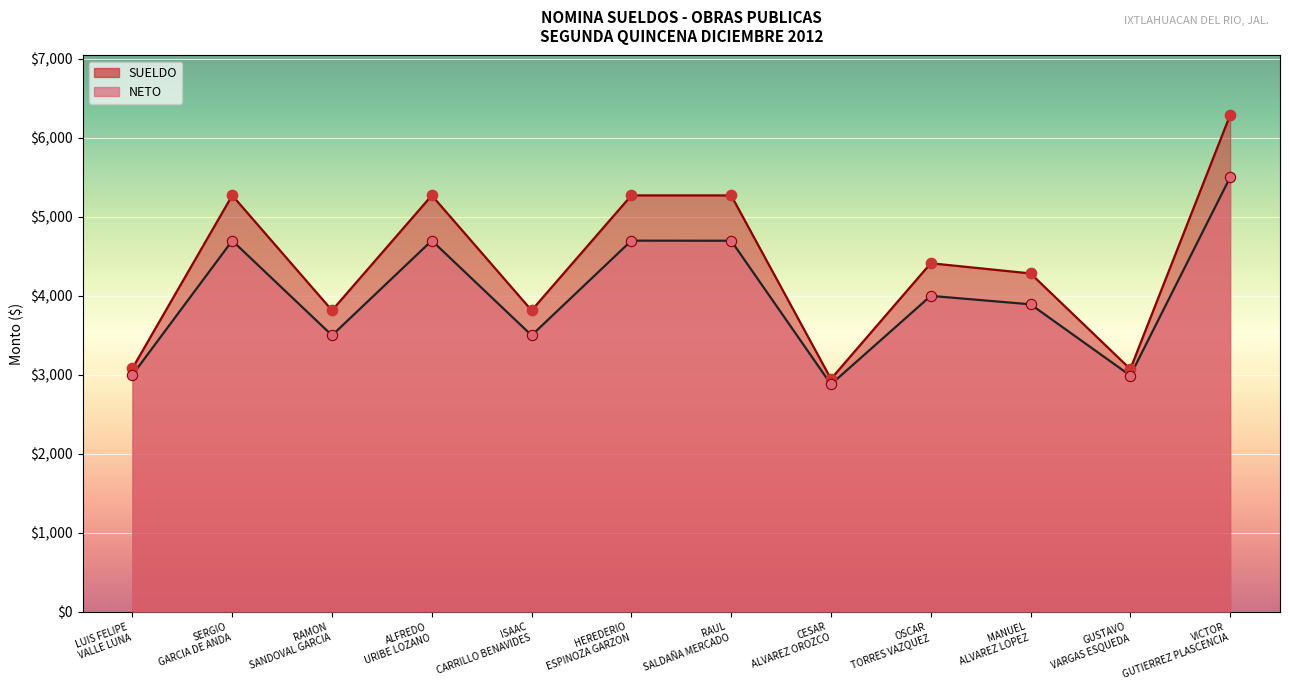

At how many categories does at least one series exceed 4677?

5